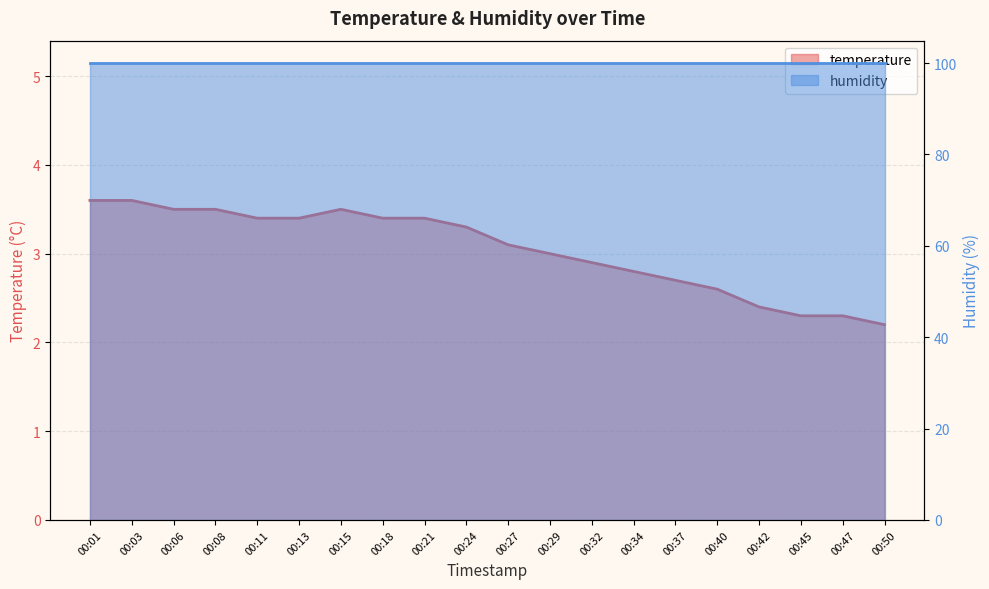

What is the value of the 8th point from the left?

3.4